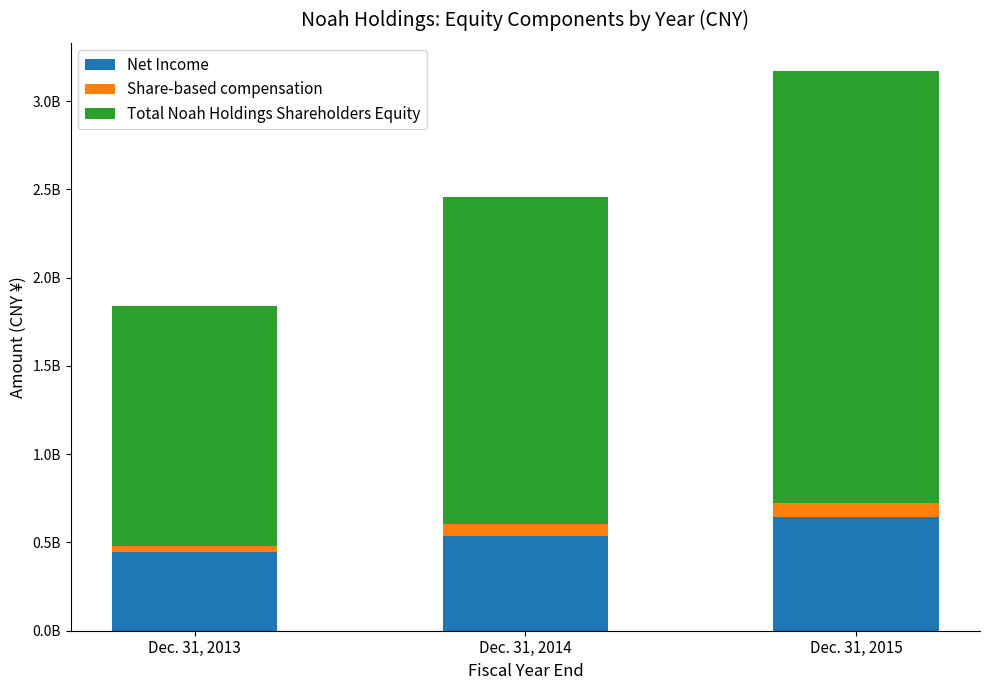

Does the chart contain stacked bars?

Yes